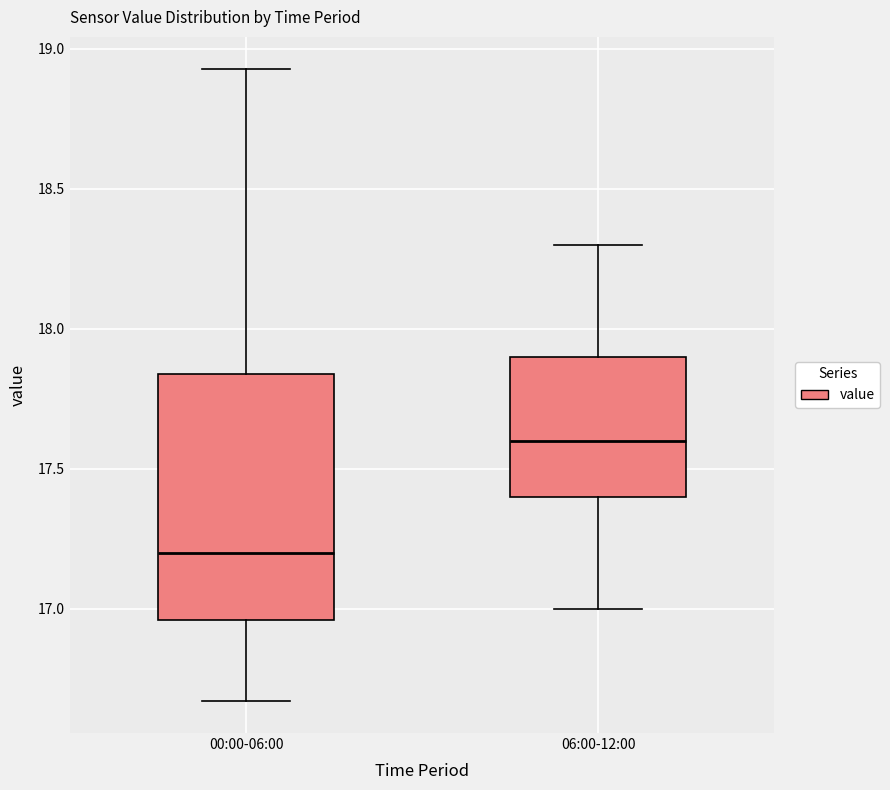

Which box is the tallest, from its lower edge to its upper edge?

00:00-06:00